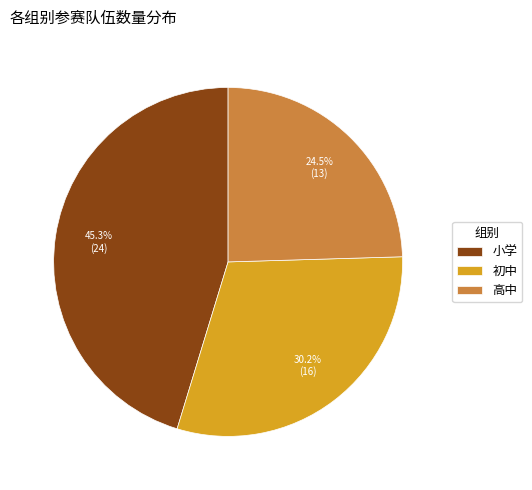

Is the sum of 初中 and 高中 greater than half?

Yes